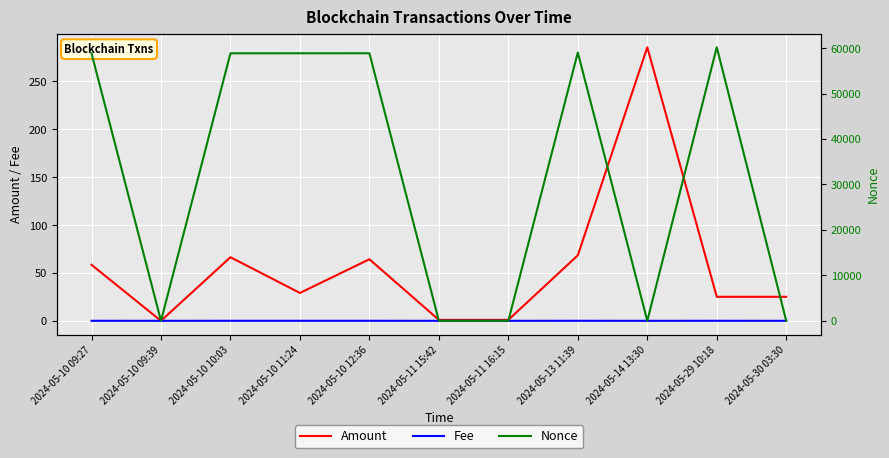

What is the label of the 9th point from the right?

2024-05-10 10:03